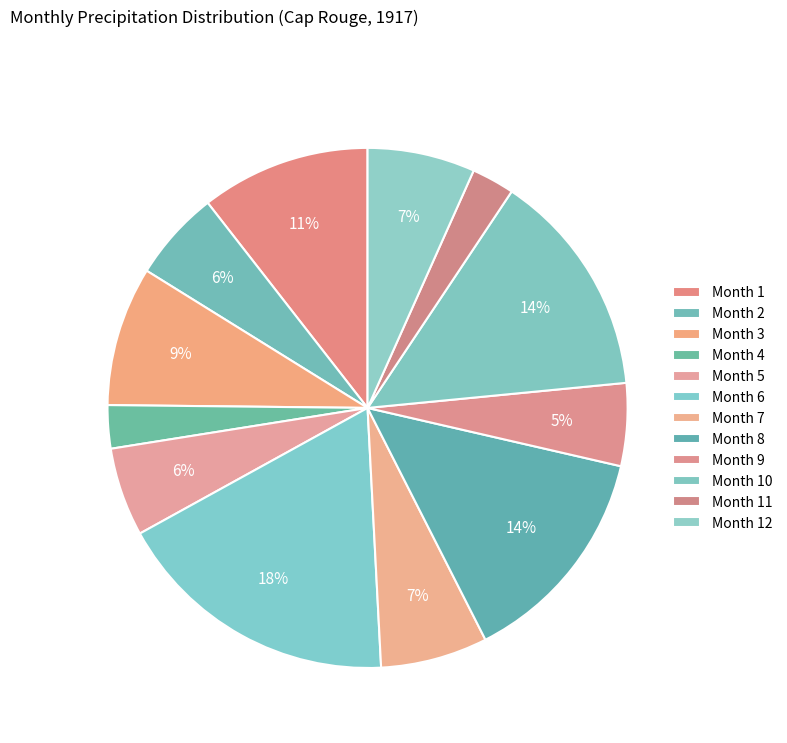

Count the number of slices in the pie.

12